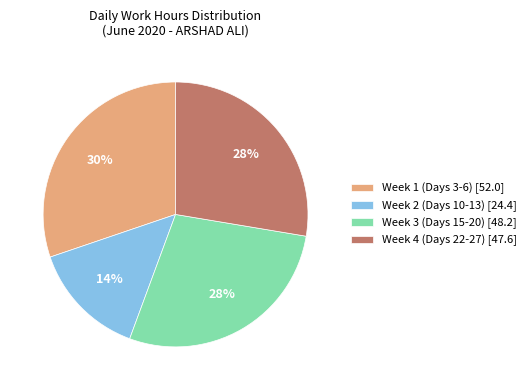

How many slices are in this pie chart?

4